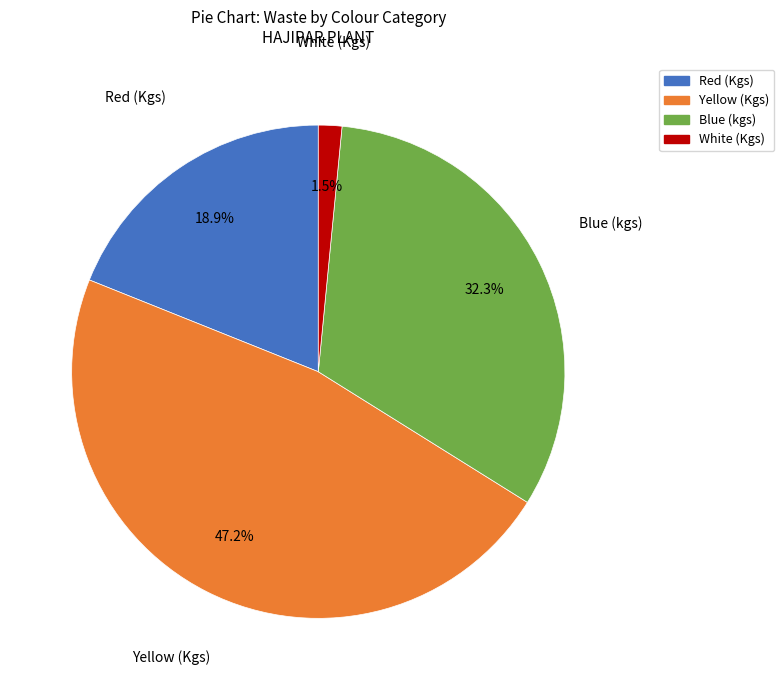

Which slice is the smallest?

White (Kgs)